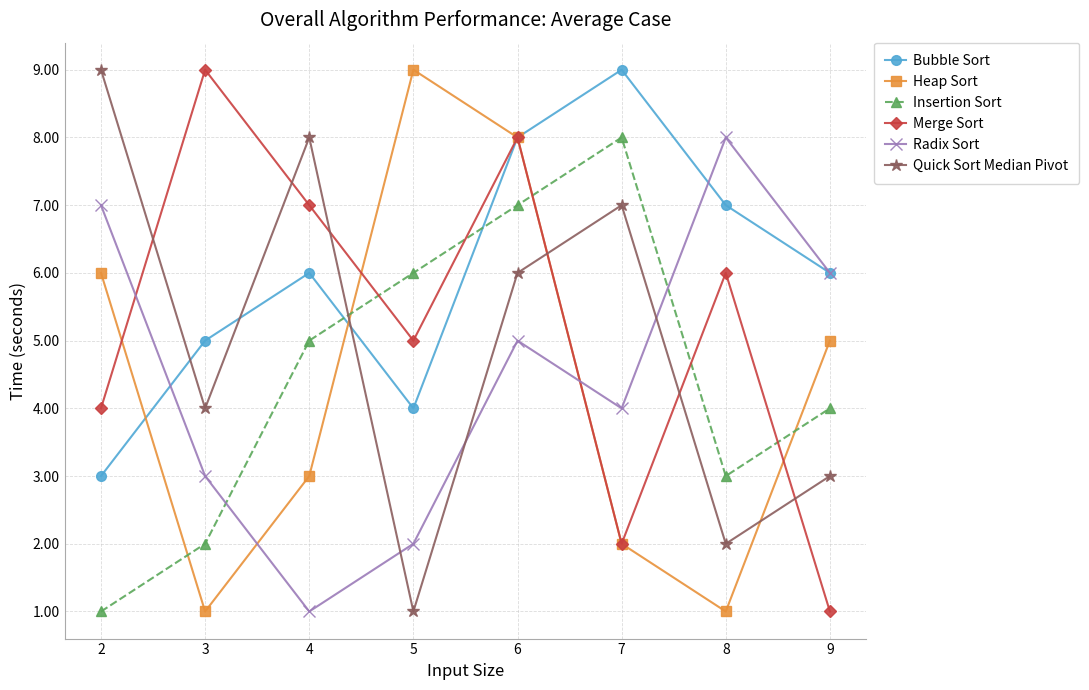

What is the difference between the maximum and minimum values in the Radix Sort series?

7